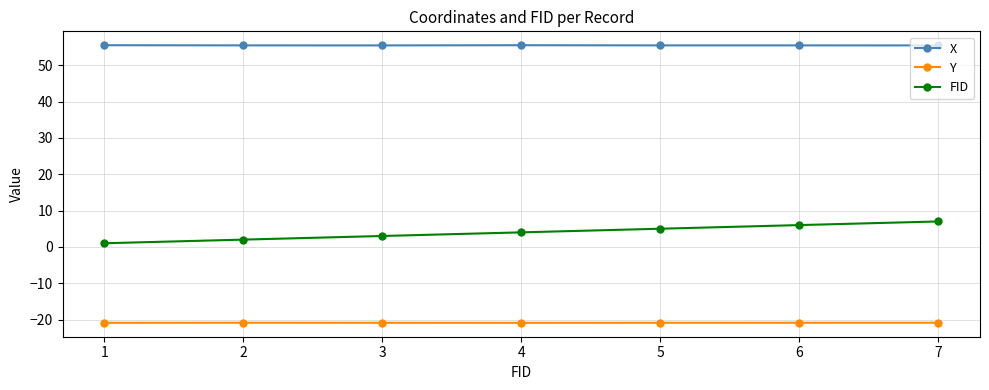

What is the value of the Y point at the 5th from the left?

-20.9